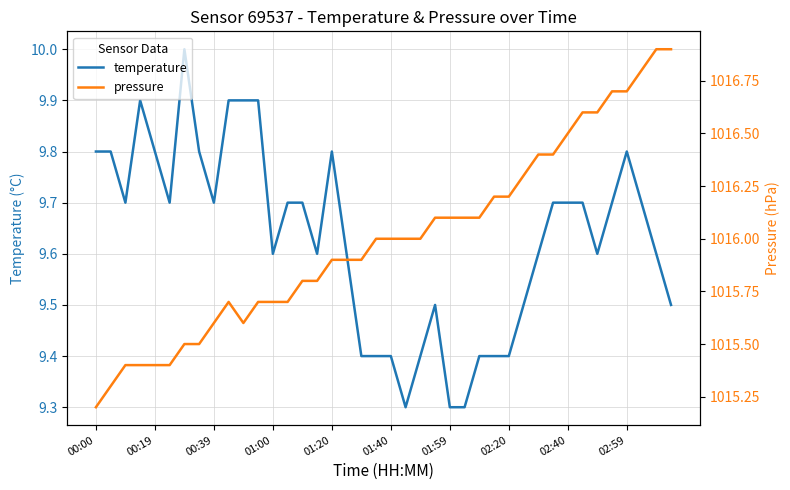

True or false: temperature has a value of 16.2 at 00:19.

False